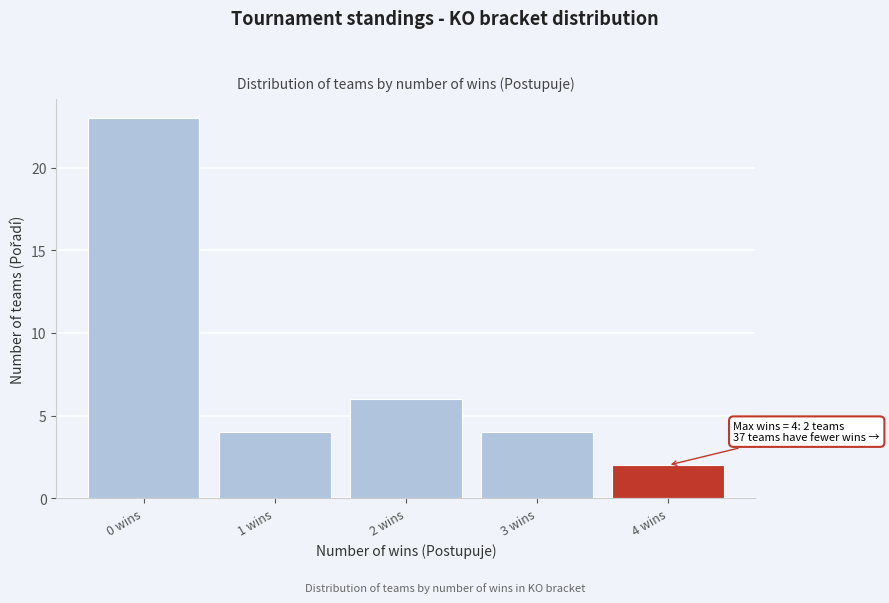

Reading right to left, what are all the values shown in this chart?

4 wins=2	3 wins=4	2 wins=6	1 wins=4	0 wins=23